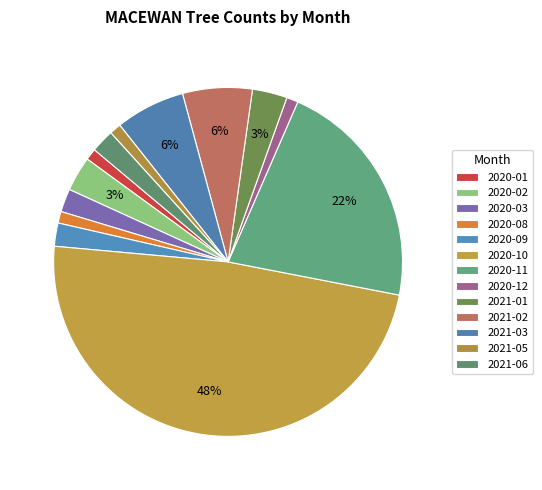

The 2021-03 slice represents 6% of the pie. True or false?

True